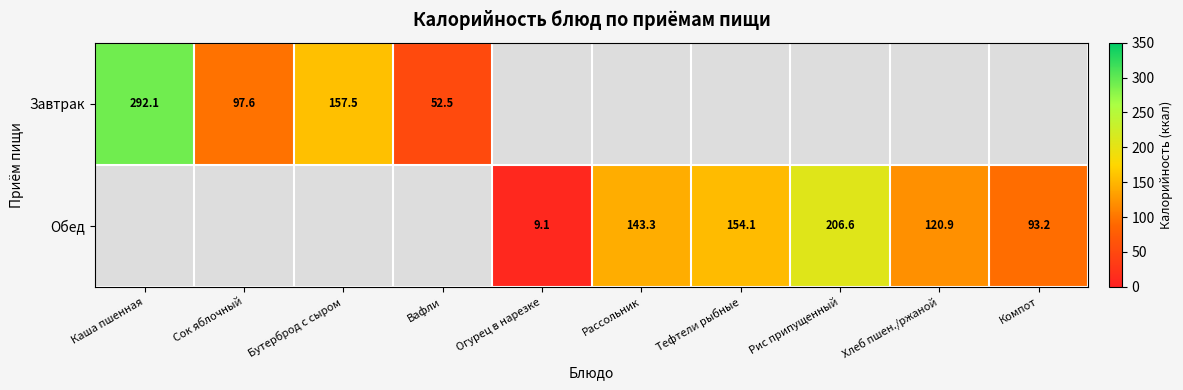

The value of Обед at Компот is 157.4. True or false?

False